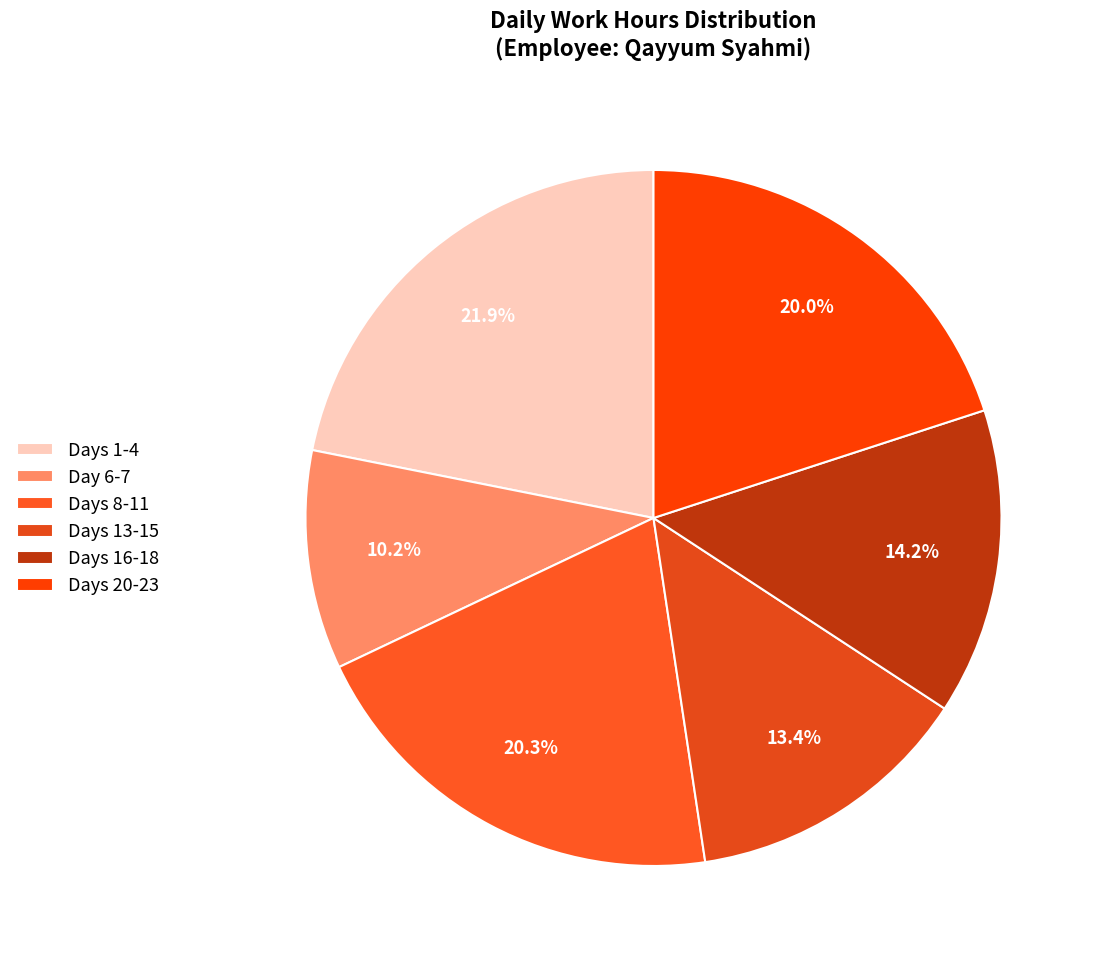

Which category has the smallest portion of the pie?

Day 6-7